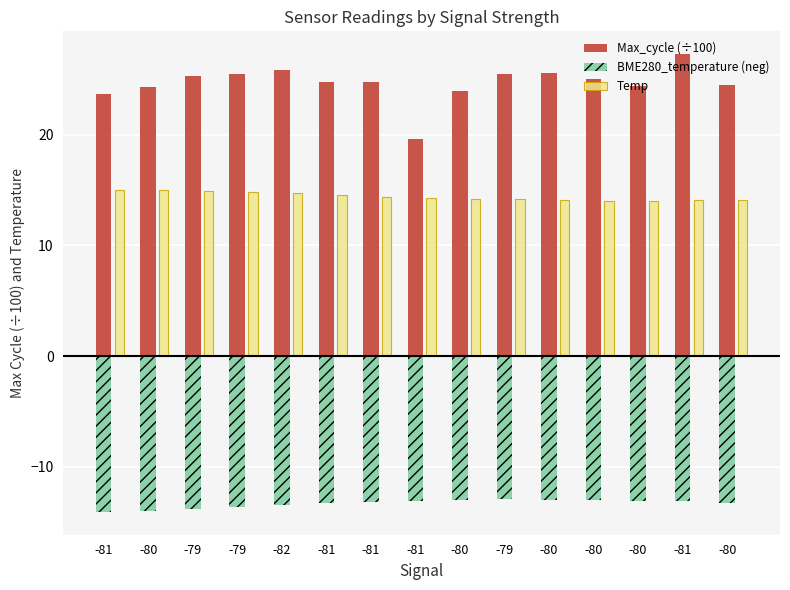

Count the number of categories in the chart.

15